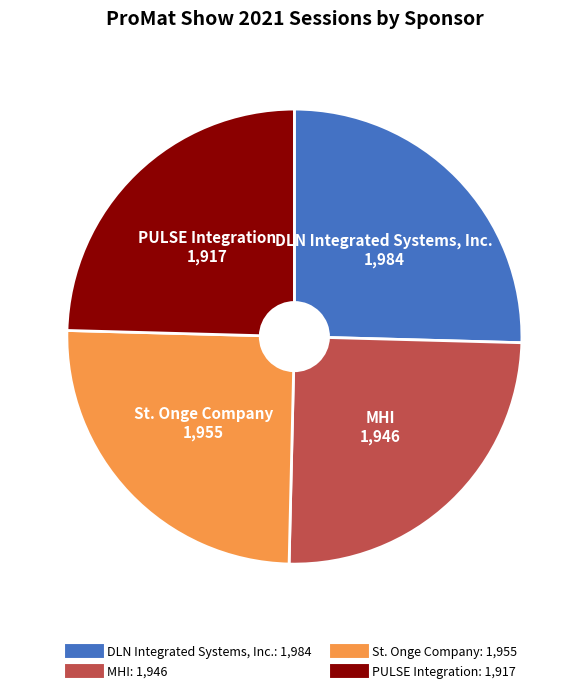

Approximately how many times larger is the value at PULSE Integration compared to St. Onge Company?

1.0